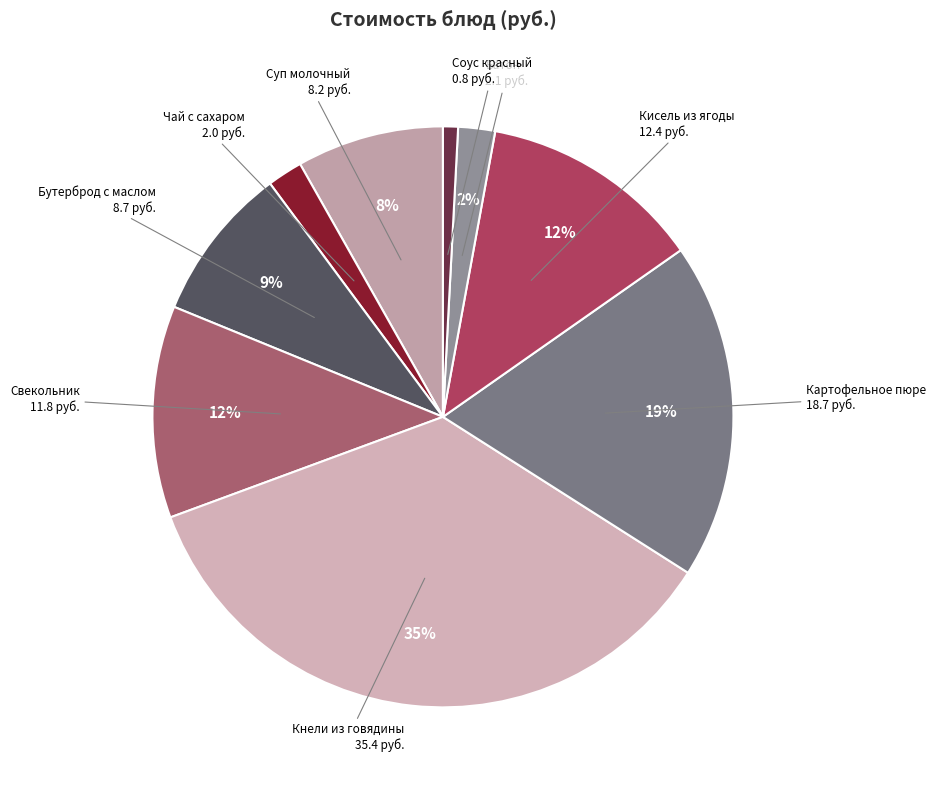

To the nearest percent, what is the average slice percentage?

11%